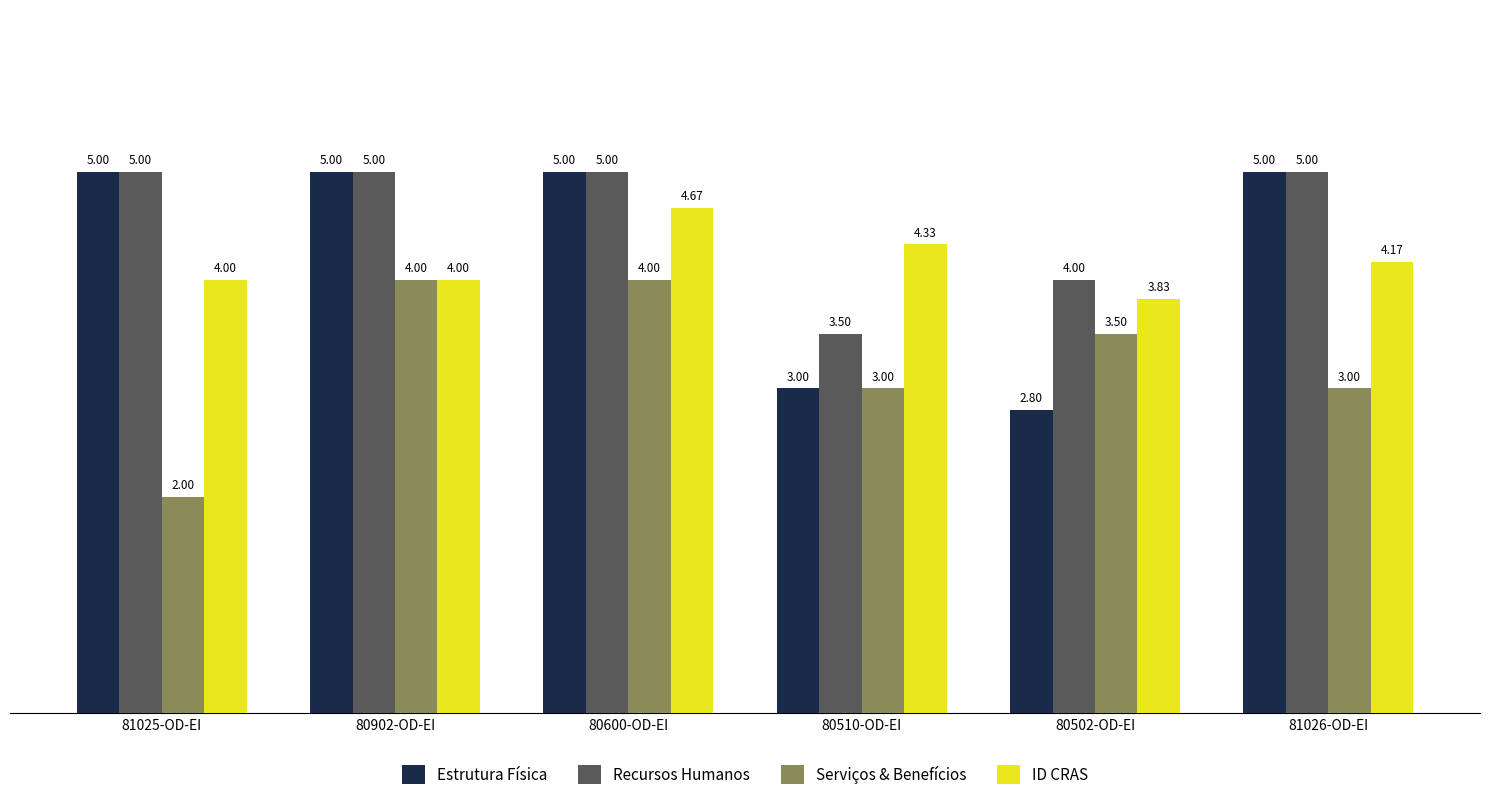

Which series has the largest range (max minus min)?

Estrutura Física